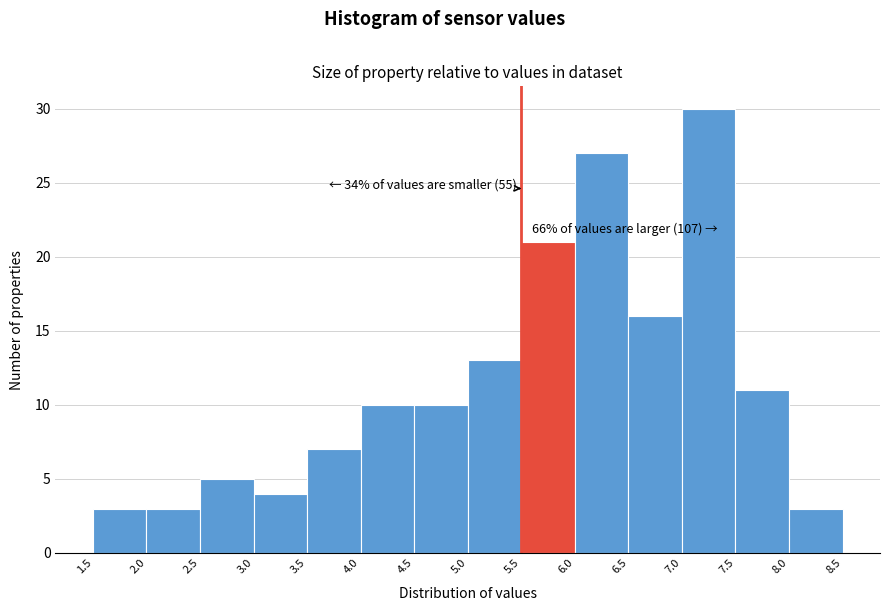

Which range on the x-axis has the tallest bar?

7.0 to 7.5